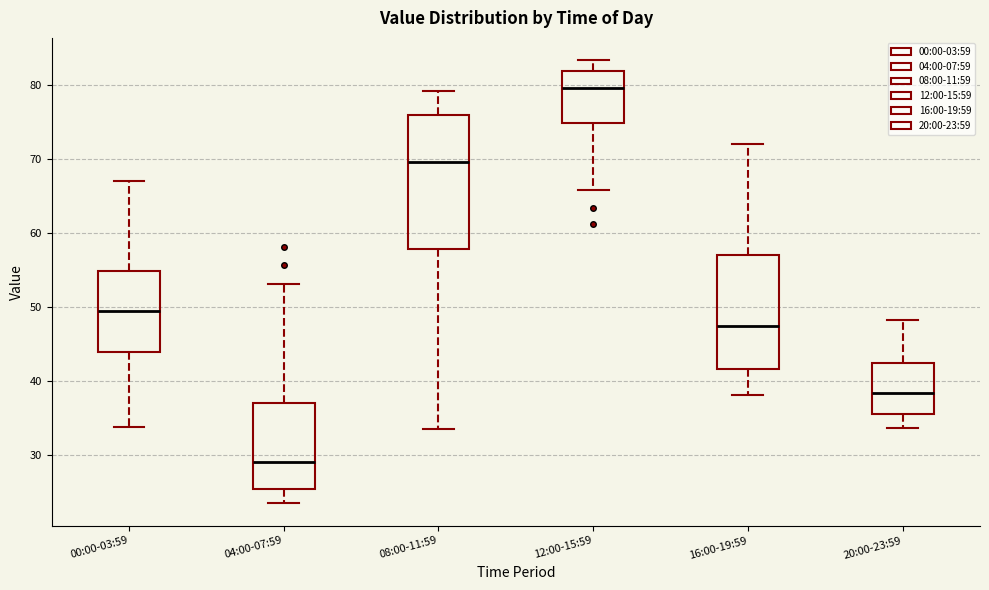

Reading left to right, transcribe this box plot: for each box, give where its median line is, the range the box spans, and where its two whiskers end, as read against the y-axis. The values are not printed on the chart, so give them approximately, as read against the axis.

00:00-03:59: median 49, box 44 to 55, whiskers 34 to 67
04:00-07:59: median 29, box 26 to 37, whiskers 24 to 53
08:00-11:59: median 70, box 58 to 76, whiskers 34 to 79
12:00-15:59: median 80, box 75 to 82, whiskers 66 to 83
16:00-19:59: median 48, box 42 to 57, whiskers 38 to 72
20:00-23:59: median 38, box 36 to 42, whiskers 34 to 48